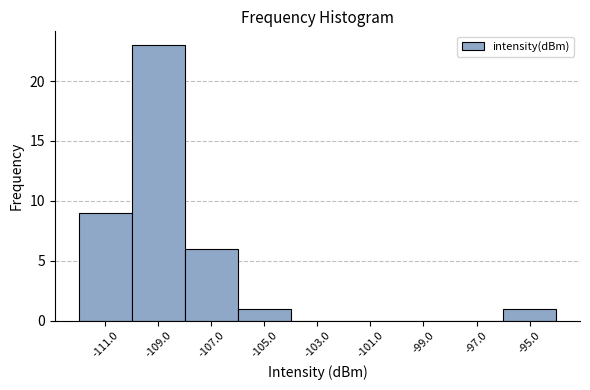

What is the height of the bar covering -112 to -110 on the x-axis? The values are not printed on the chart, so give them approximately, as read against the axis.

9